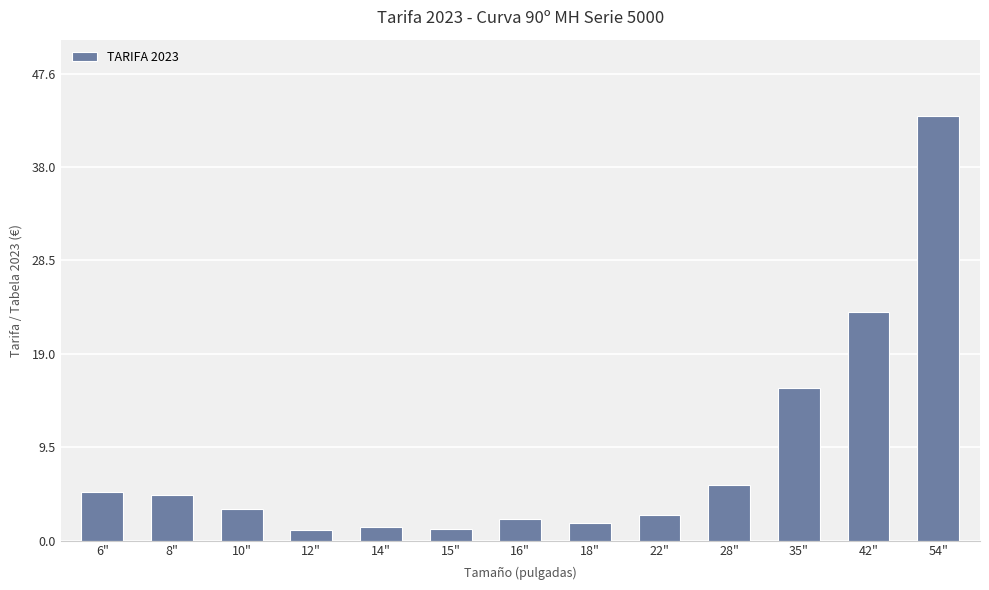

Which has a higher value, 10" or 16"?

10"